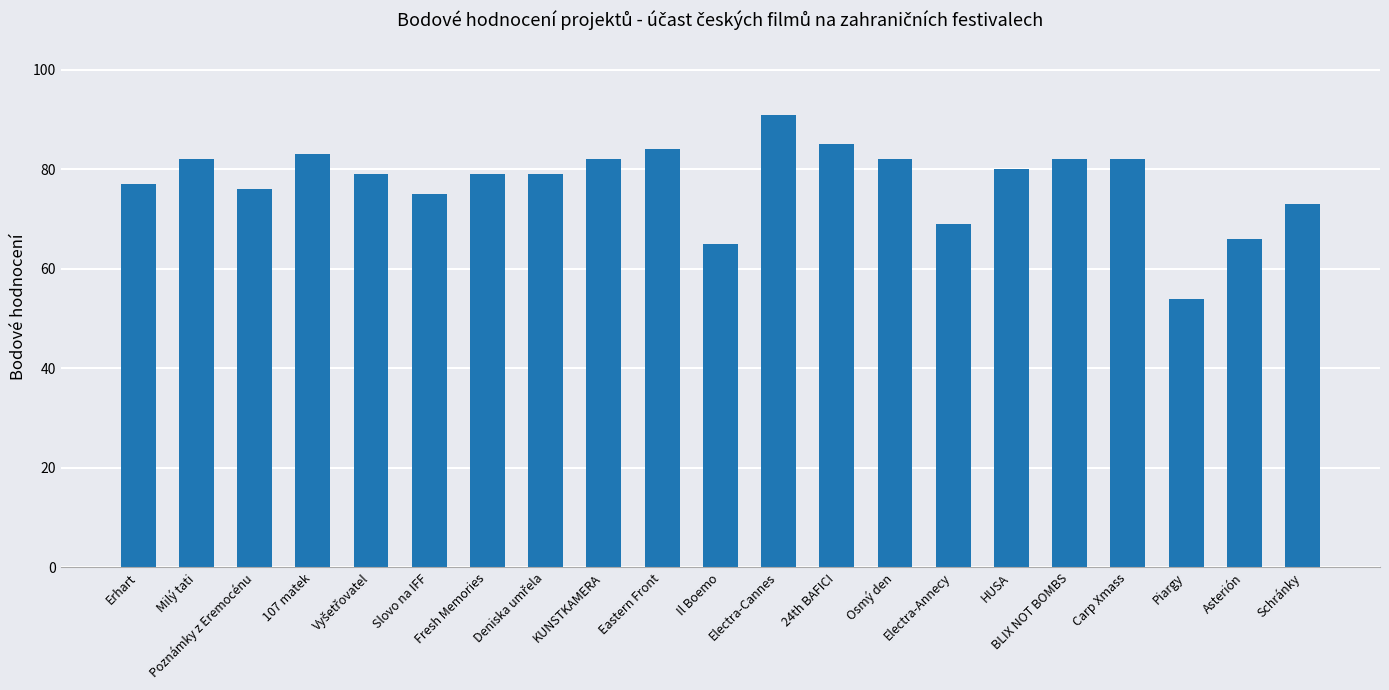

What is the value of the 15th bar from the left?

69